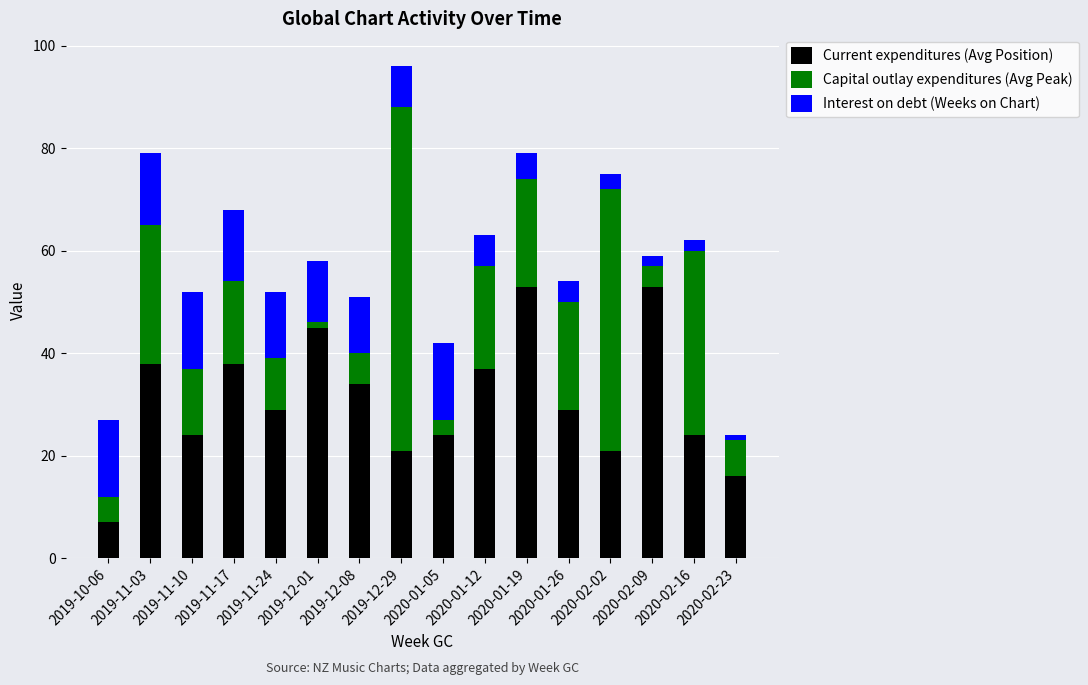

The Current expenditures (Avg Position) series shows 15 at 2020-01-26. True or false?

False